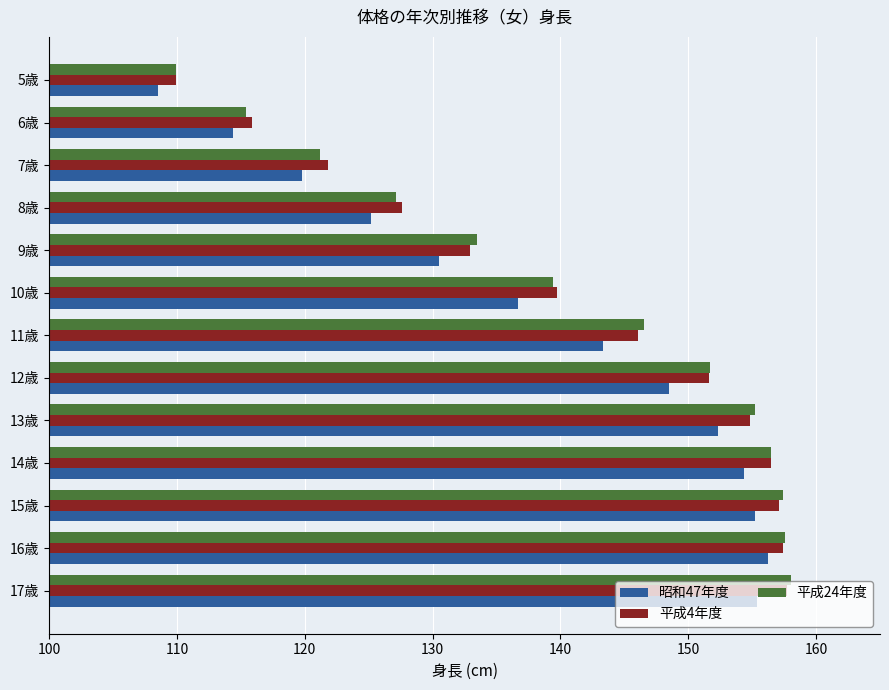

True or false: 昭和47年度 has a value of 143.3 at 11歳.

True